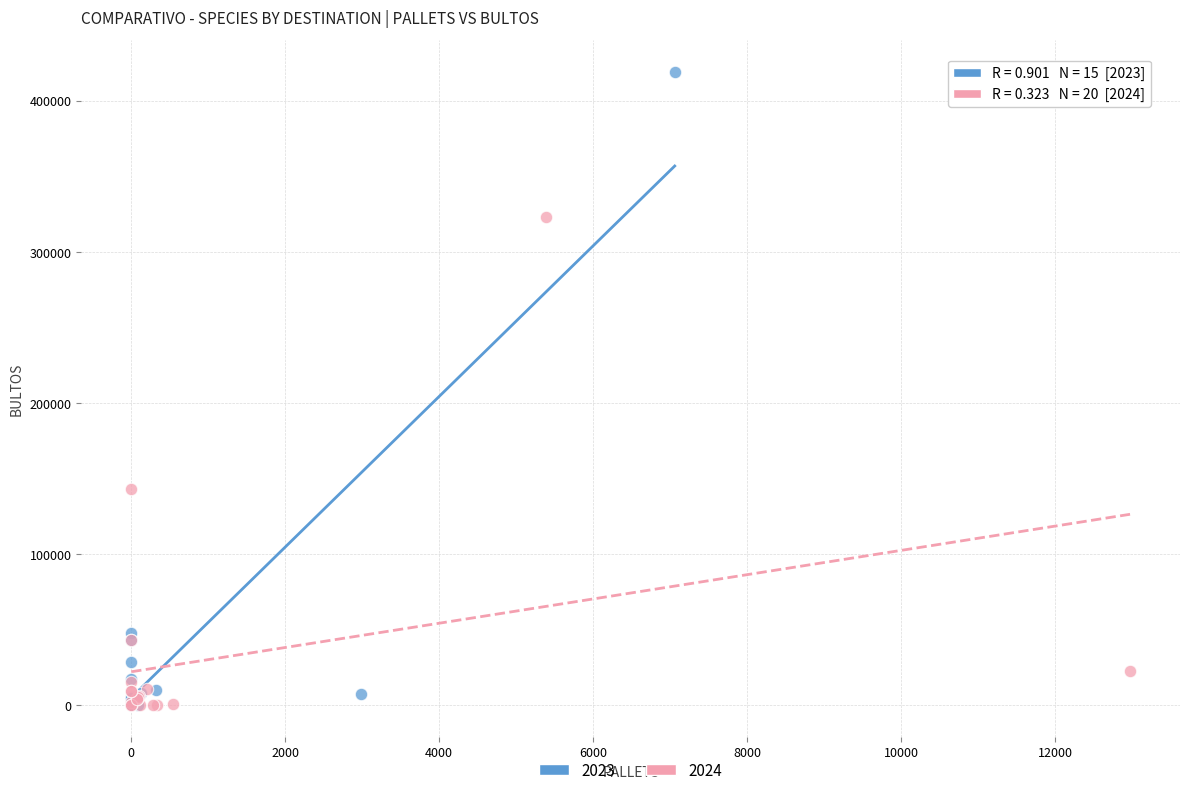

Which series contains the highest Y value?

2023